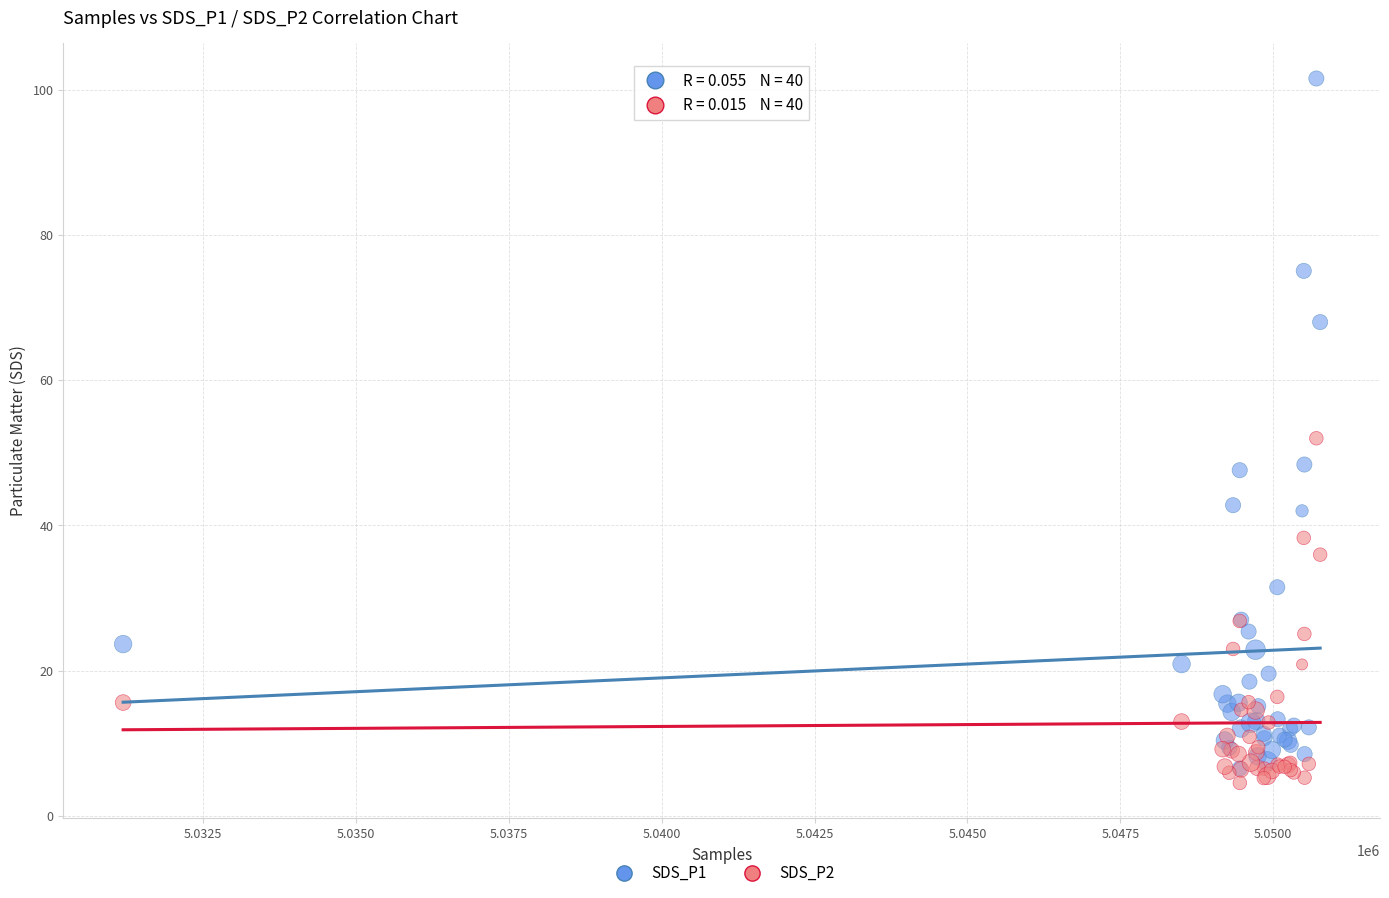

Which series reaches the minimum Y coordinate?

SDS_P2